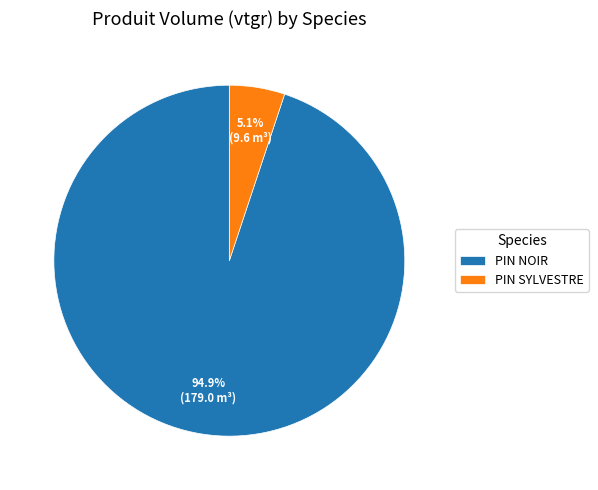

Is there any slice that represents more than half of the pie?

Yes